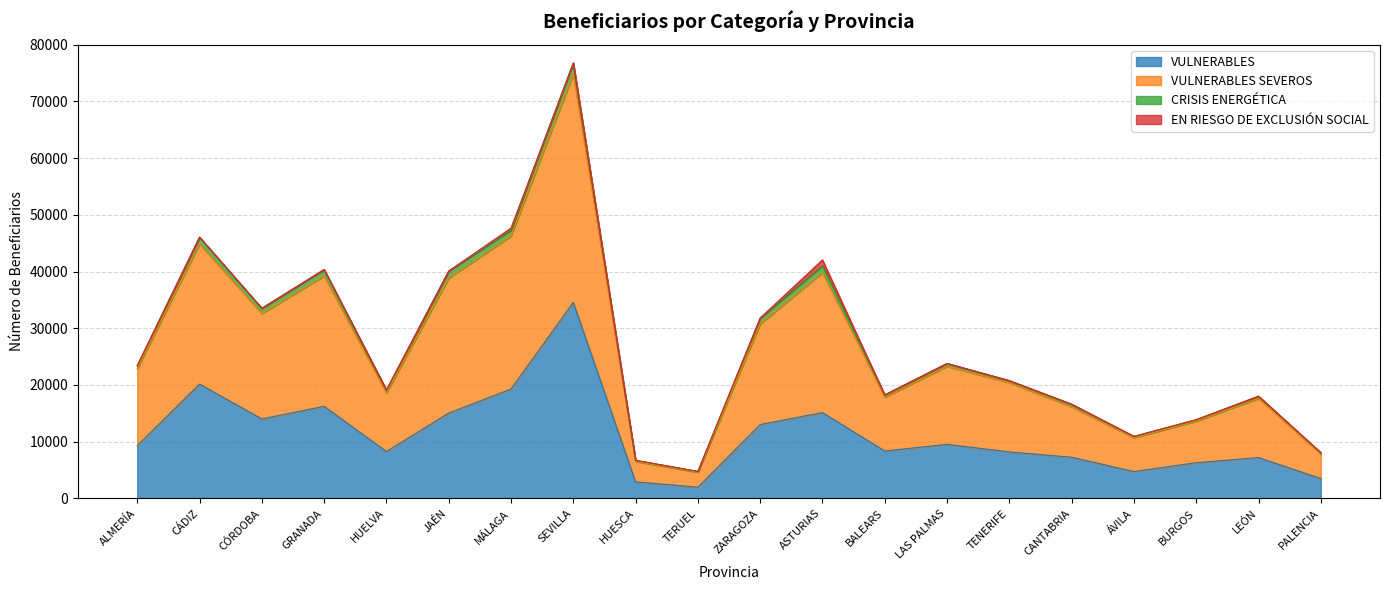

List the labels in order of VULNERABLES value, smallest first.

TERUEL, HUESCA, PALENCIA, ÁVILA, BURGOS, LEÓN, CANTABRIA, TENERIFE, HUELVA, BALEARS, ALMERÍA, LAS PALMAS, ZARAGOZA, CÓRDOBA, JAÉN, ASTURIAS, GRANADA, MÁLAGA, CÁDIZ, SEVILLA